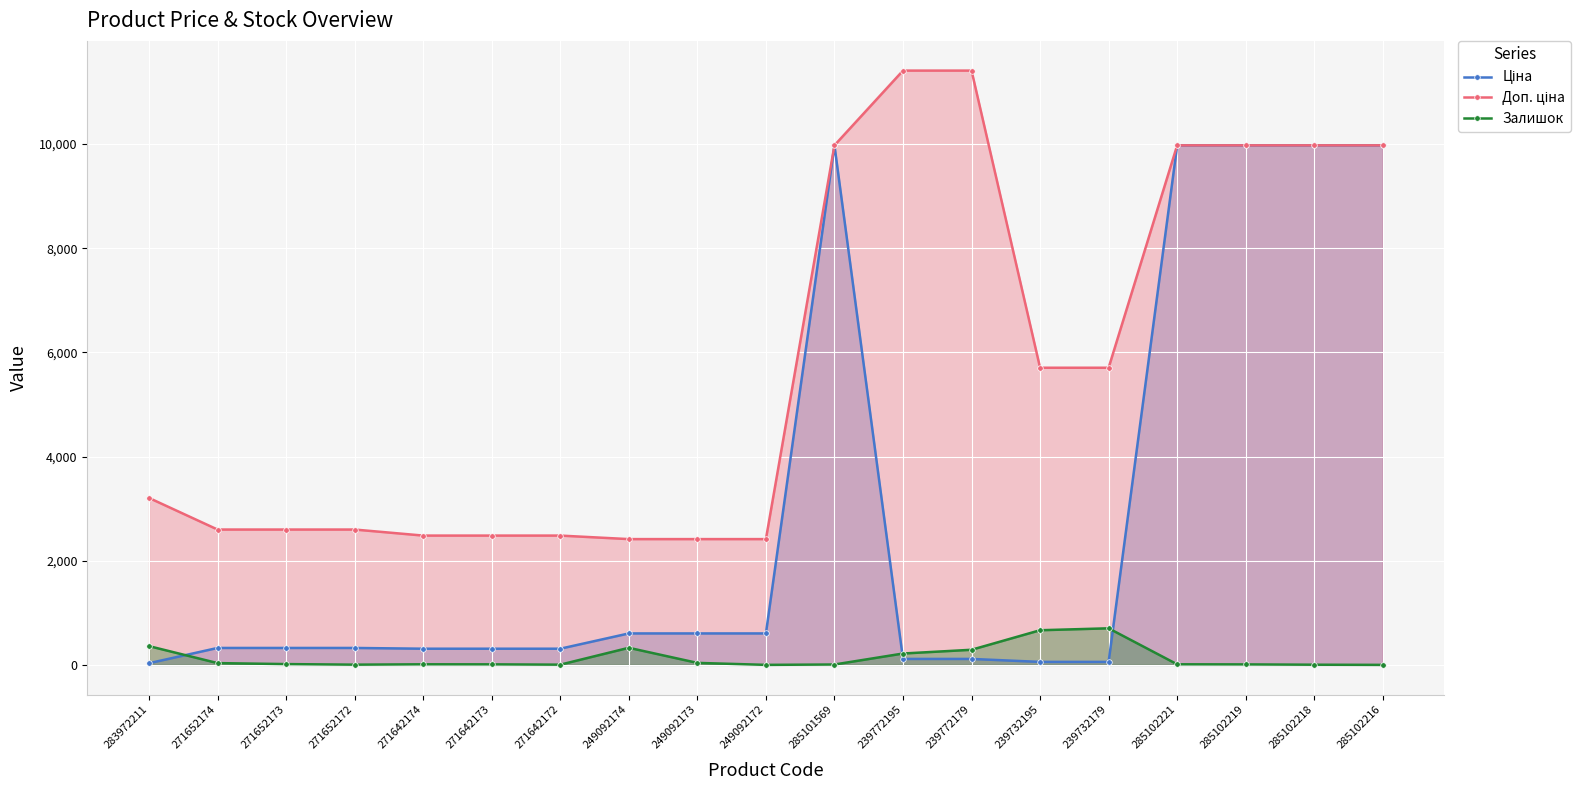

Does the chart display data point markers on the line(s)?

Yes